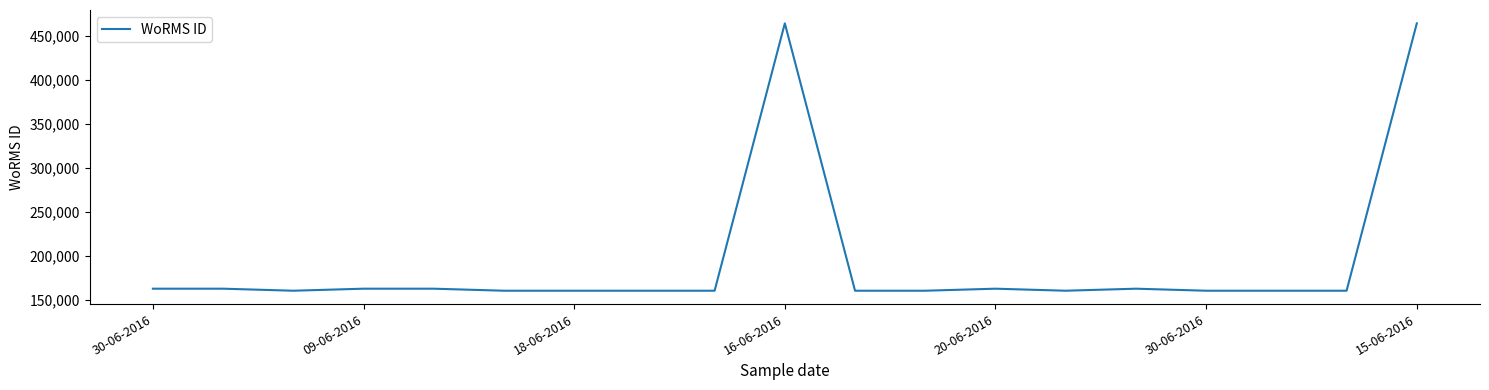

What is the greatest value displayed?

464444